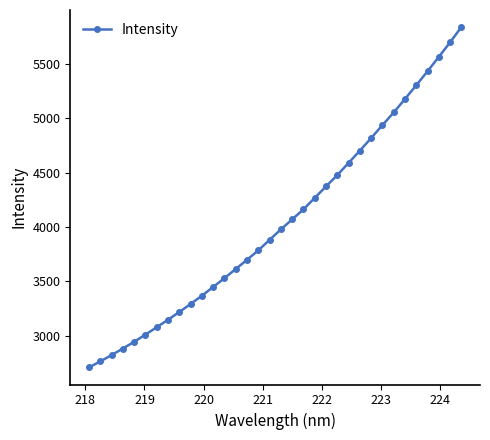

What is the minimum value shown in the chart?

2705.4